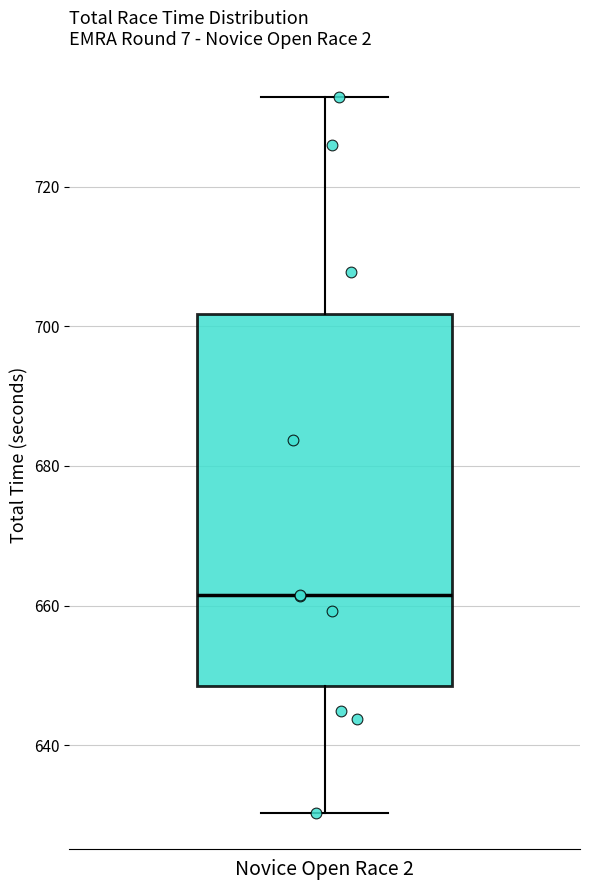

Transcribe this box plot: give where the median line is, the range the box spans, and where the two whiskers end, as read against the y-axis. The values are not printed on the chart, so give them approximately, as read against the axis.

median 662, box 648 to 702, whiskers 630 to 732